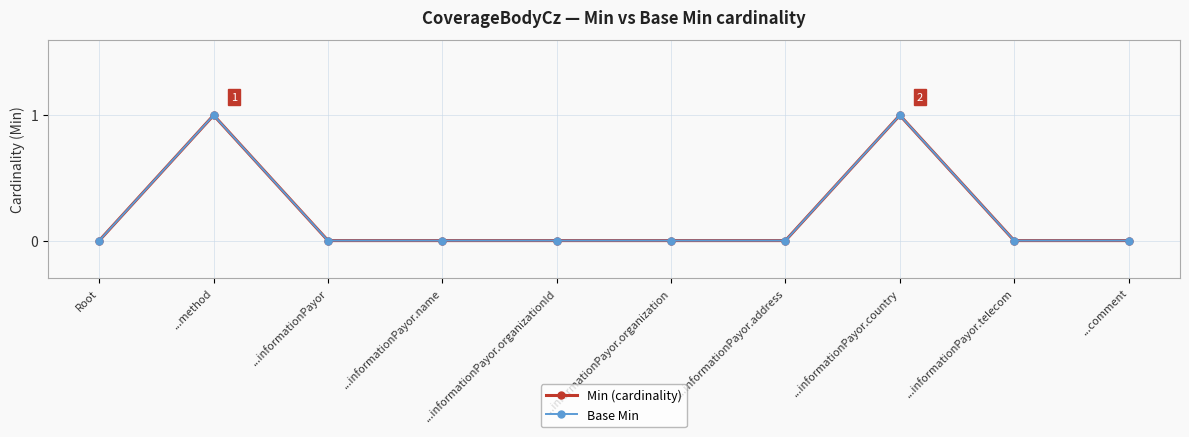

True or false: Min (cardinality) and Base Min cross at least once.

False